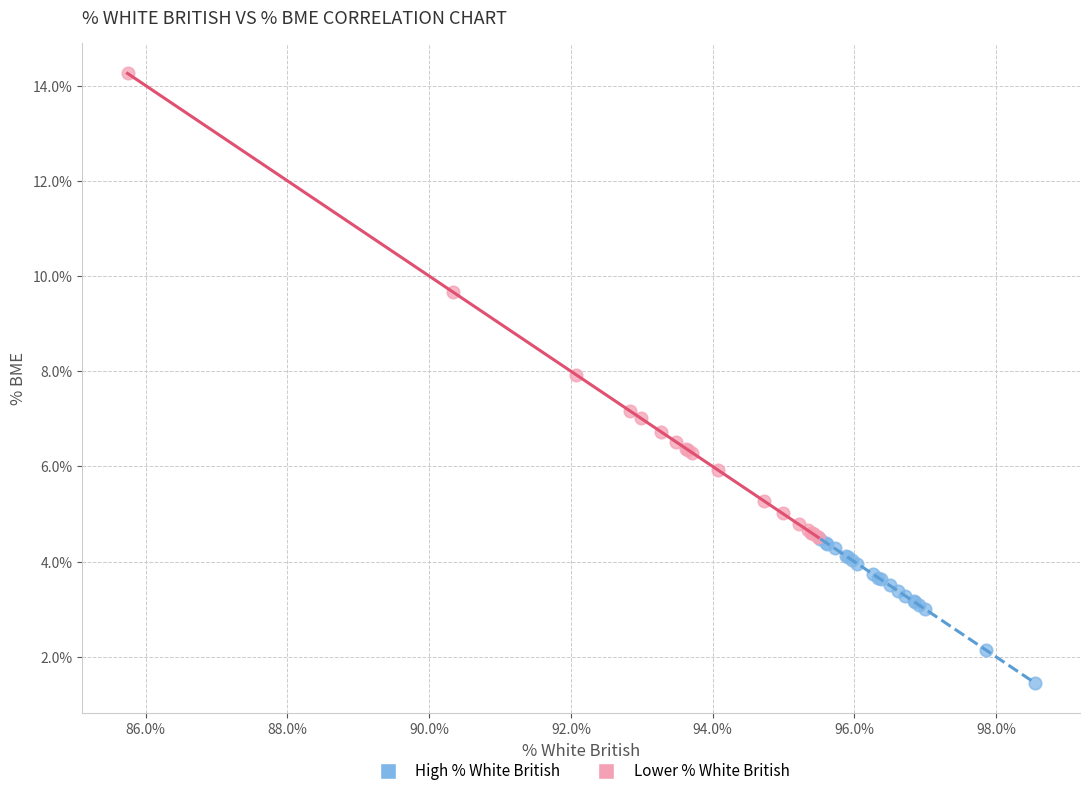

What are all the series names shown in the legend?

High % White British, Lower % White British